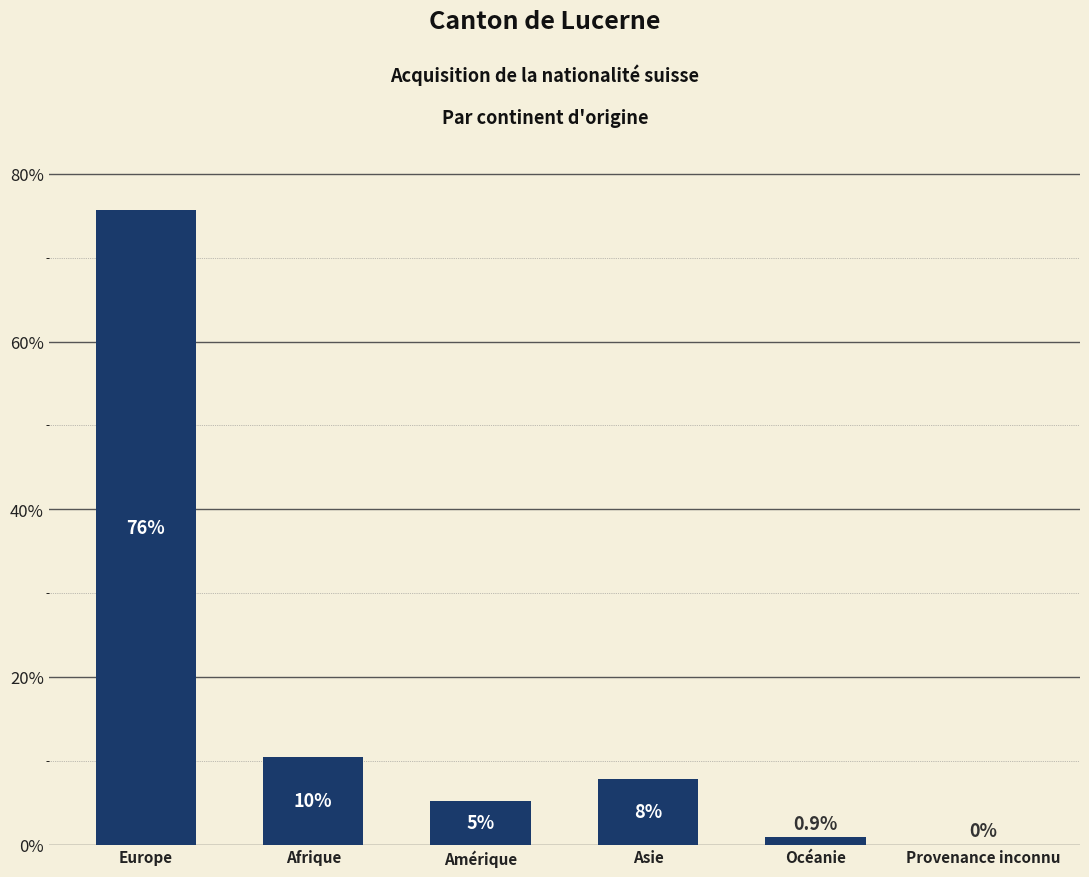

What is the sum of all values?

100.0